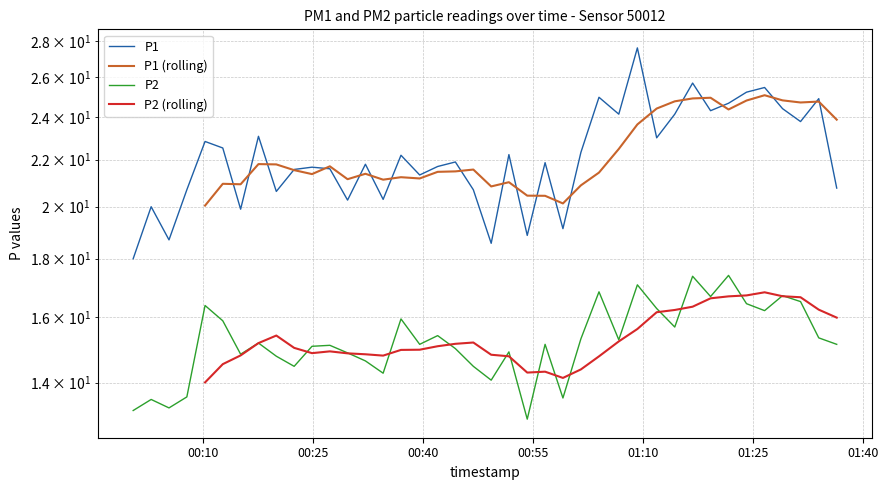

True or false: P2 has a value of 4.1 at 16.

False